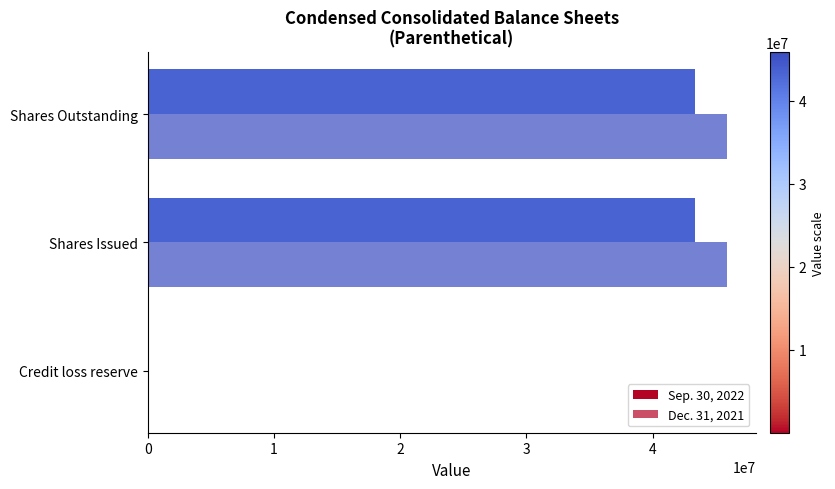

How many categories are shown in the chart?

3